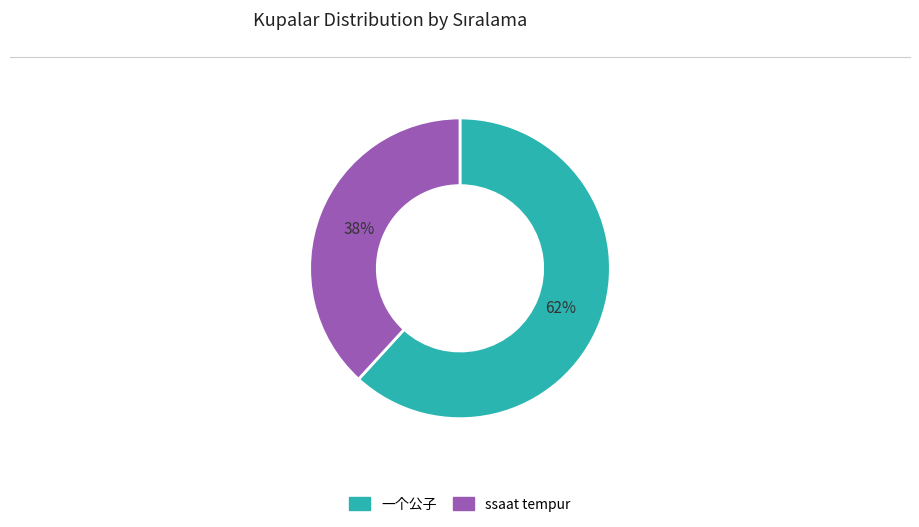

Does any single category account for the majority?

Yes